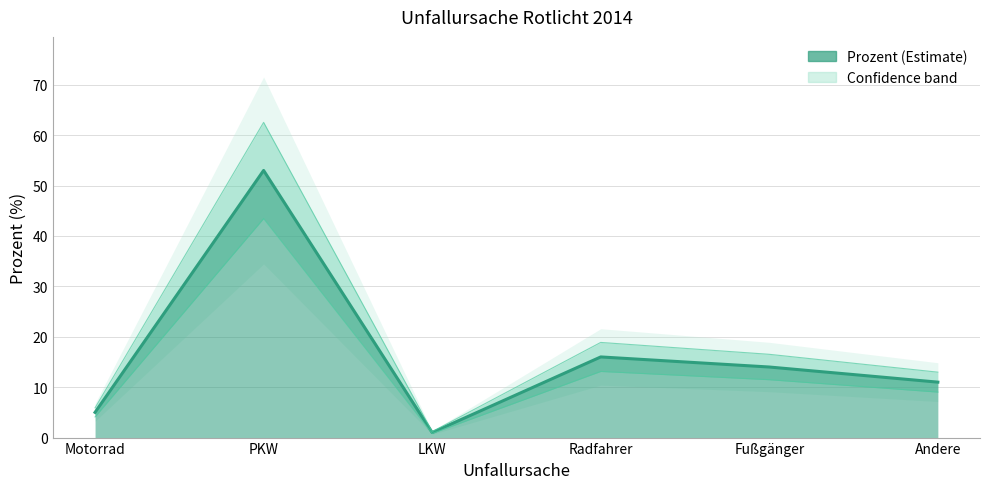

Reading left to right, extract all data points from this chart.

Motorrad=5	PKW=53	LKW=1	Radfahrer=16	Fußgänger=14	Andere=11